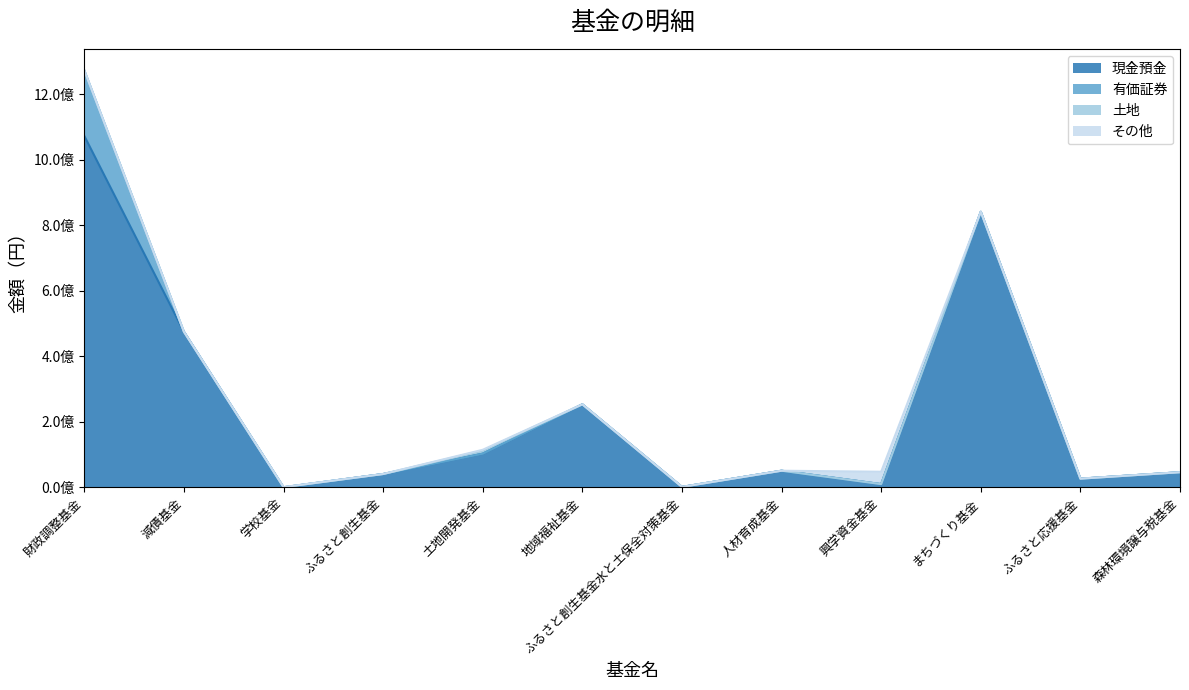

What is the difference between the second highest and second lowest values in the その他 series?

2527591